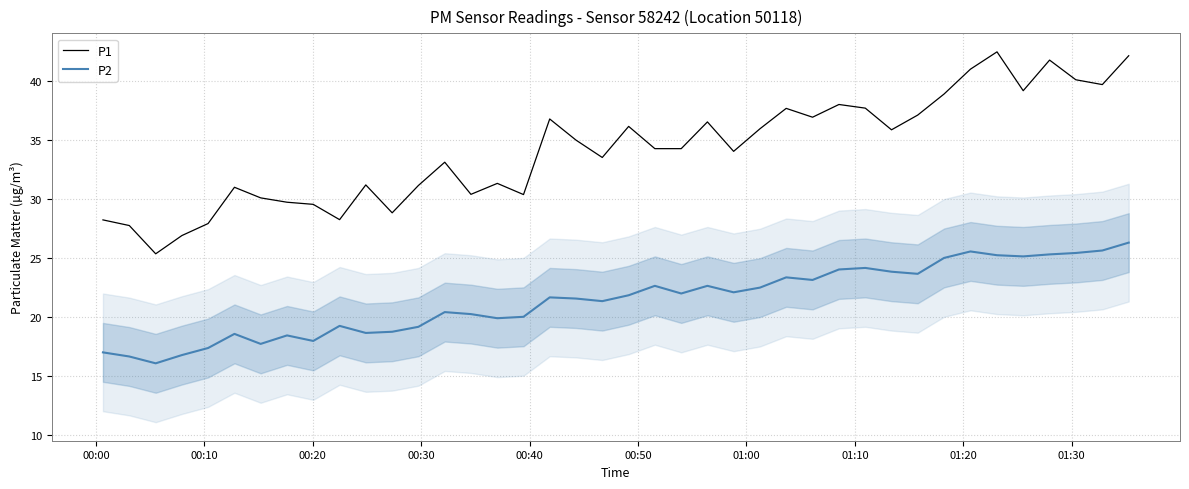

Which series has the largest range (max minus min)?

P1